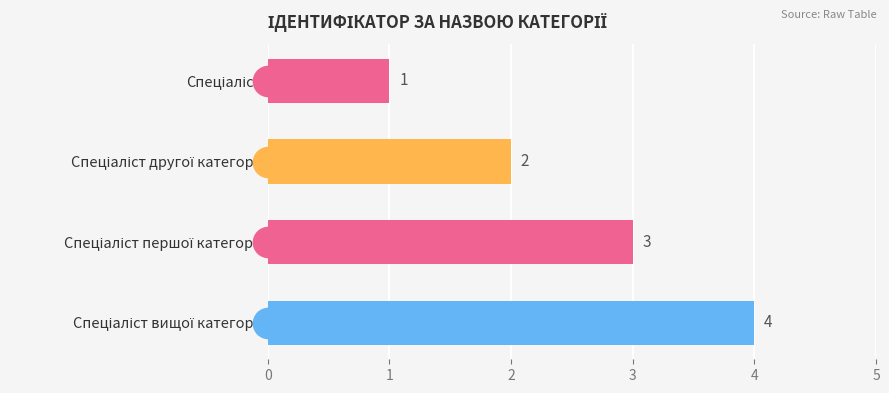

How many bars are there in total?

4